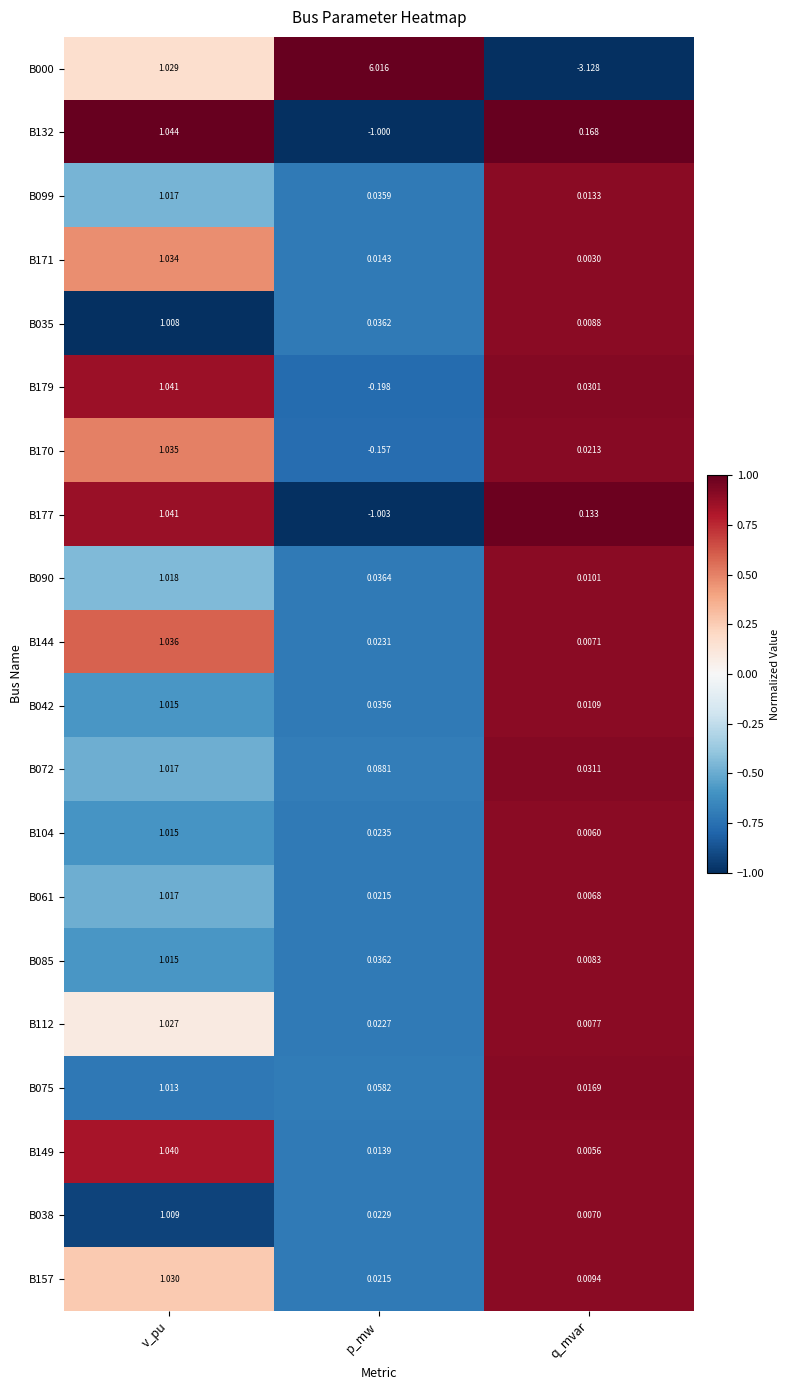

At which category does the chart reach its peak across all series?

p_mw